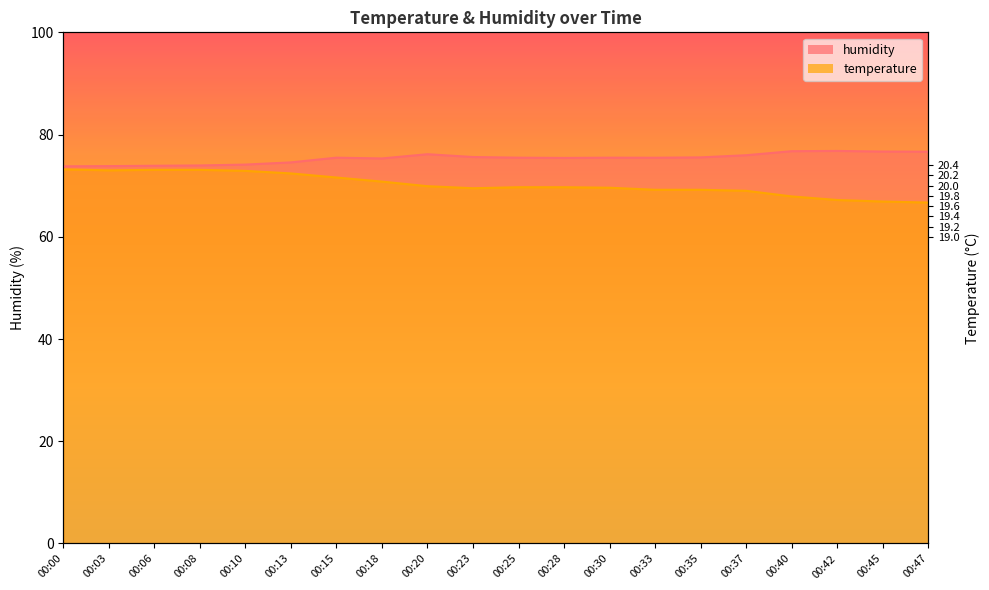

Which series has the largest total across all categories?

humidity